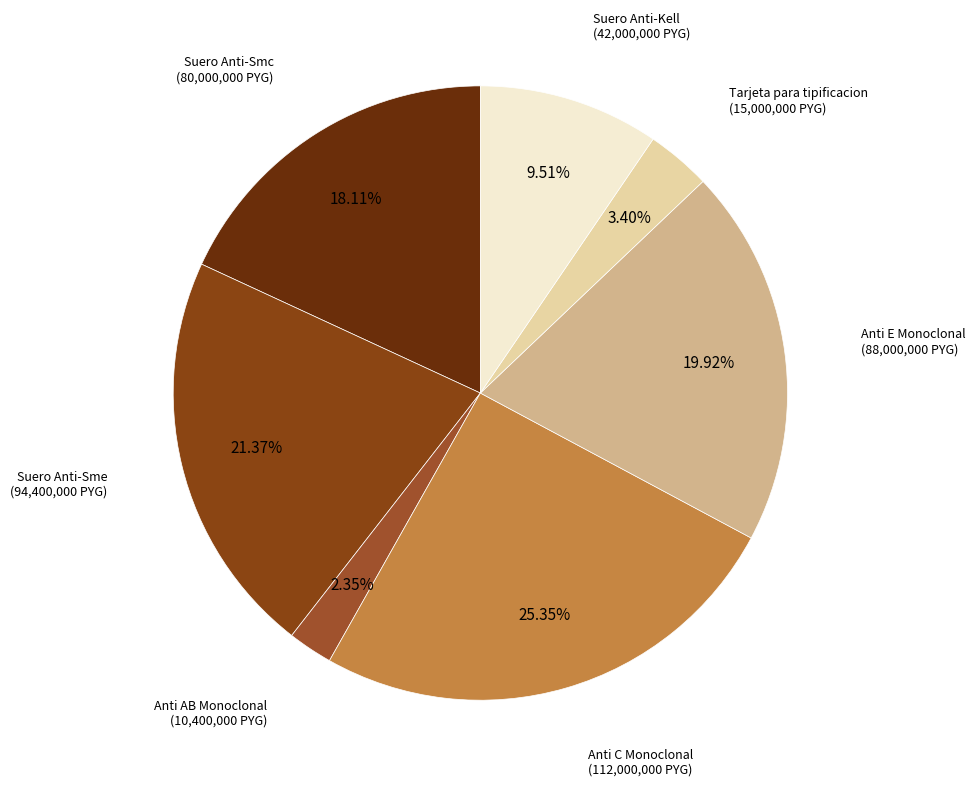

Is Anti C Monoclonal the majority of the pie?

No